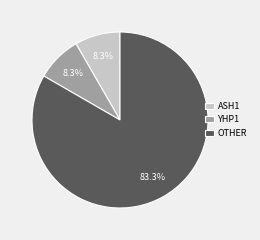

What is the largest slice in the pie chart?

OTHER